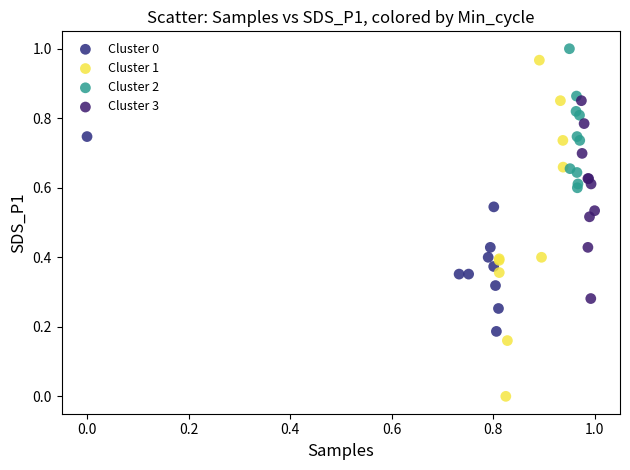

What are all the series names shown in the legend?

Cluster 0, Cluster 1, Cluster 2, Cluster 3